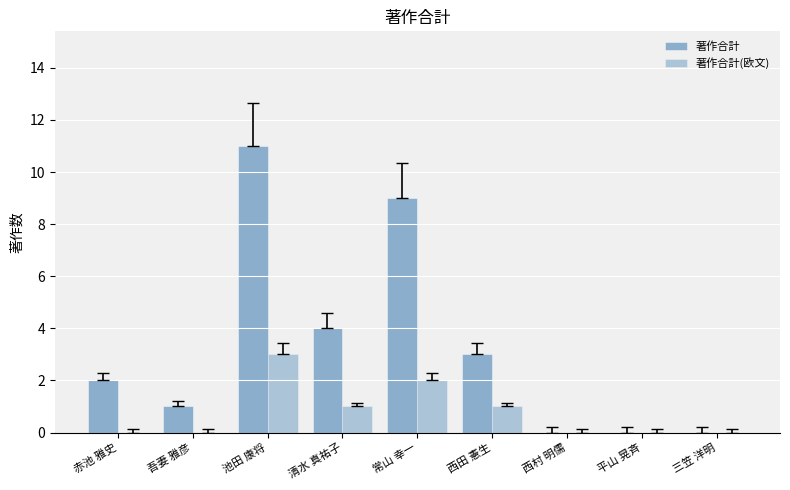

How many groups of bars are there?

9